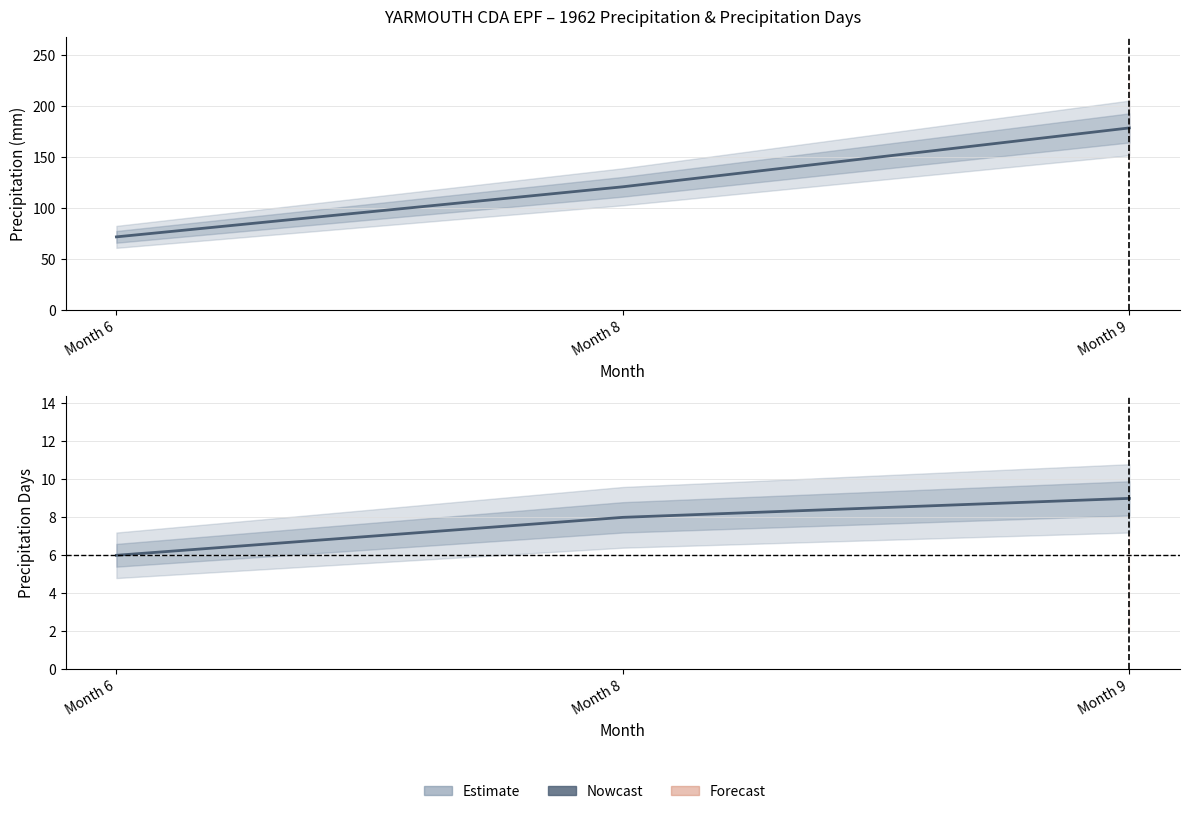

What is the difference between the second highest and minimum values in the P (Precipitation mm) series?

49.1